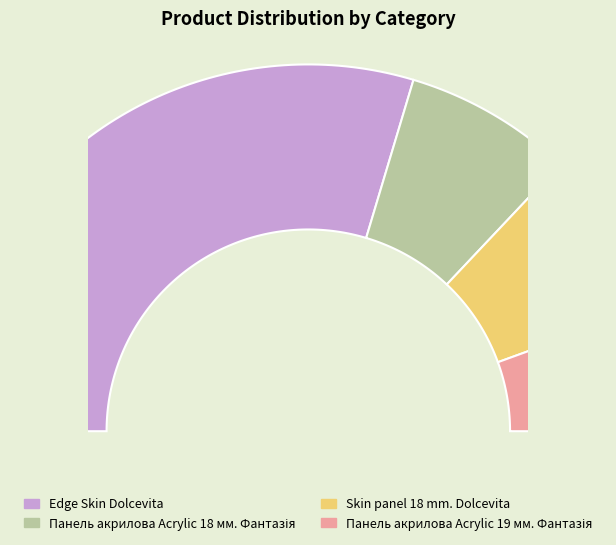

What percentage do Skin panel 18 mm. Dolcevita and Edge Skin Dolcevita together represent?

74.1%